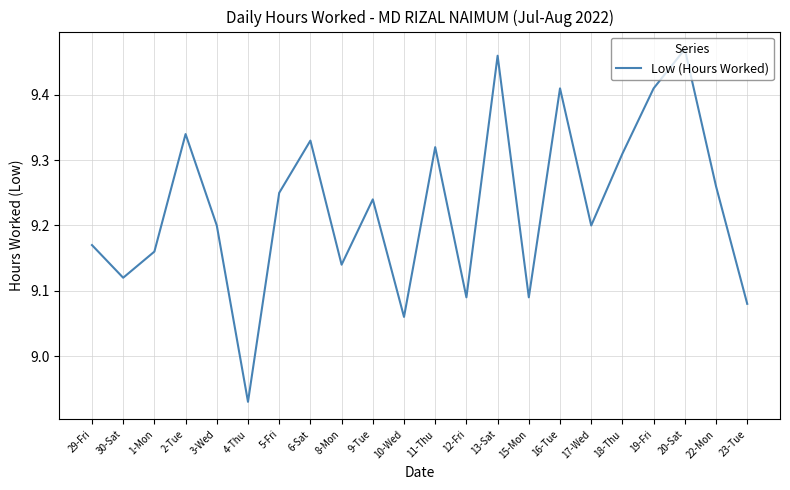

What is the ratio of the value at 8-Mon to the value at 11-Thu?

1.0